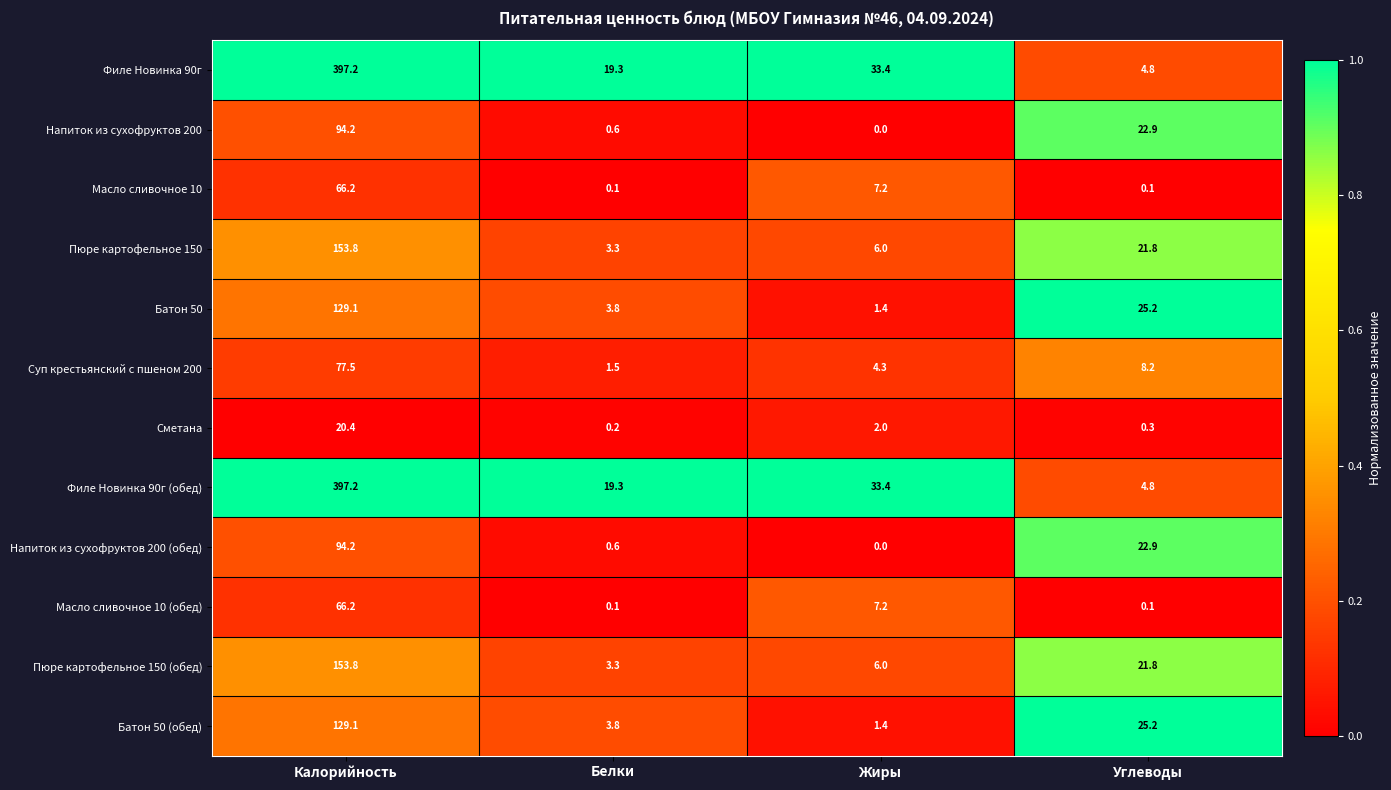

The Пюре картофельное 150 series shows 238.6 at Калорийность. True or false?

False